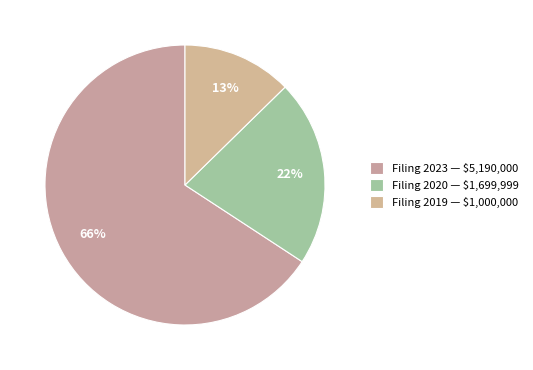

How many segments does this pie chart have?

3